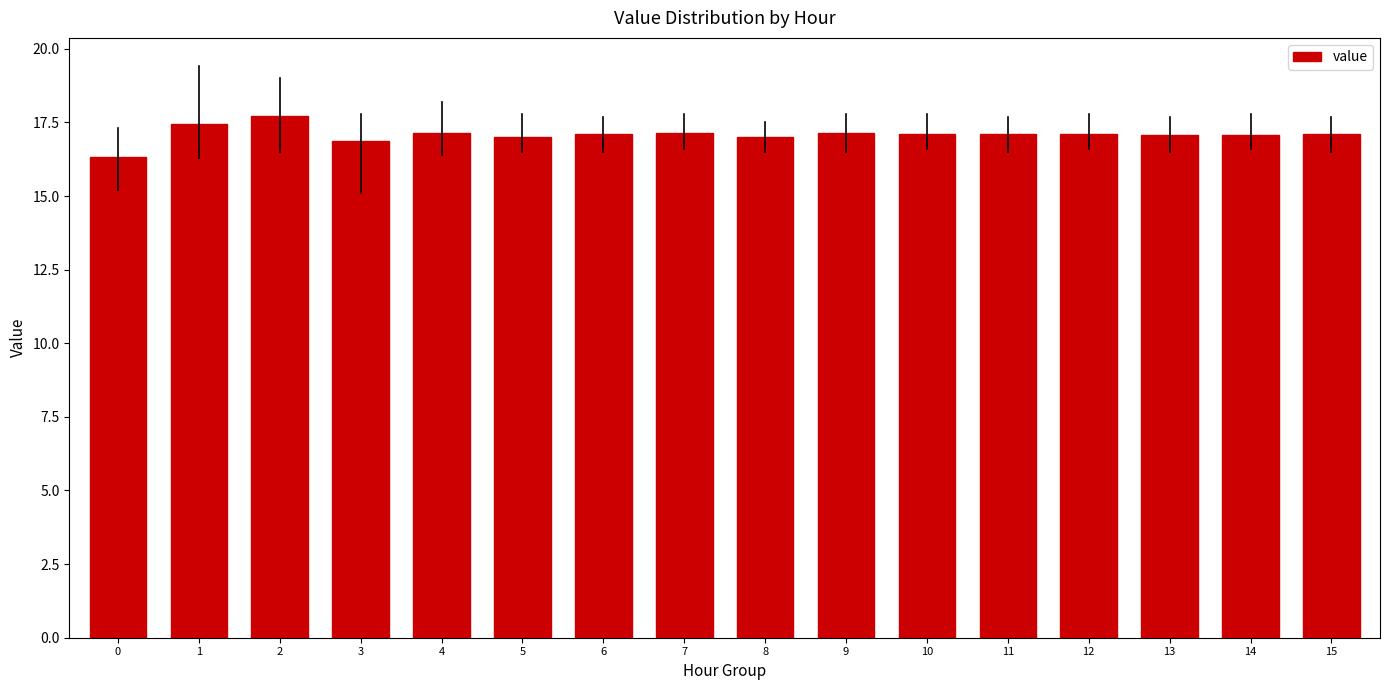

What is the greatest value displayed?

17.7